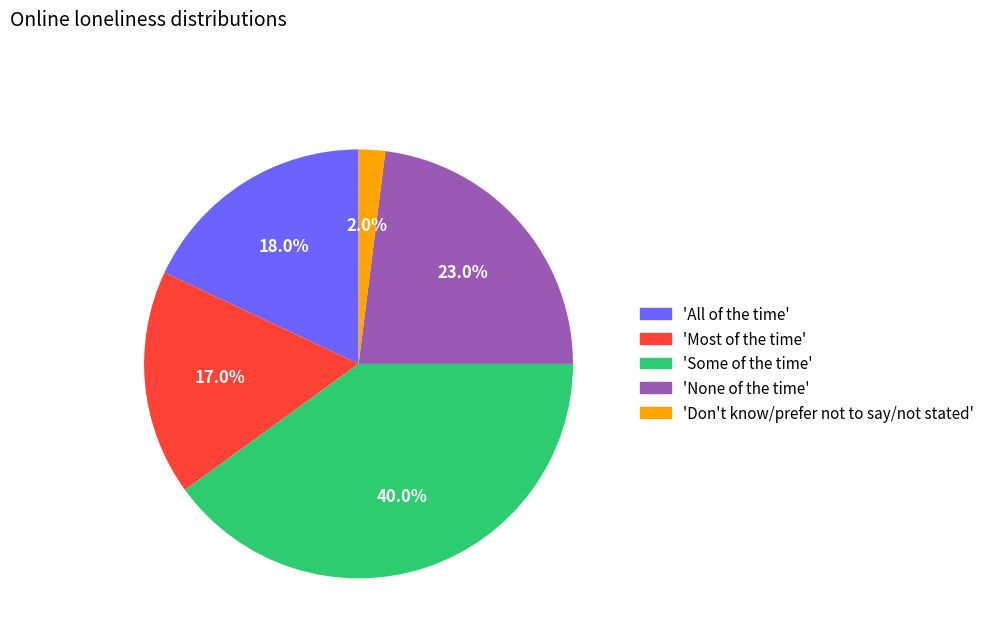

Is there any slice that represents more than half of the pie?

No